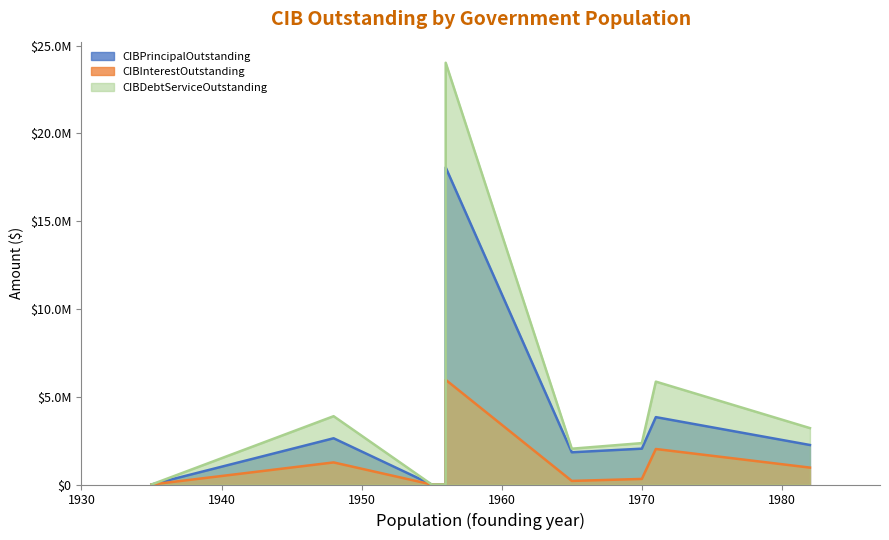

True or false: CIBPrincipalOutstanding has more than 2 interior local peaks.

True